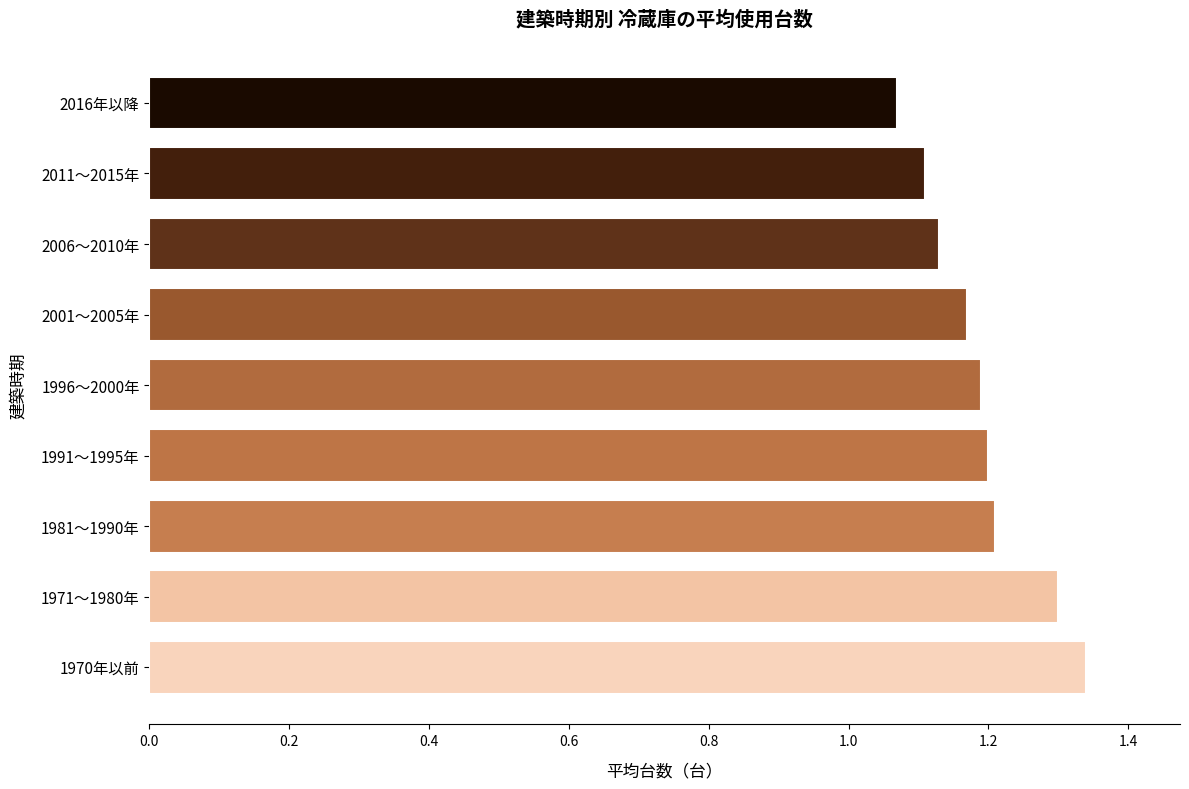

At which category does the chart reach its peak across all series?

1970年以前